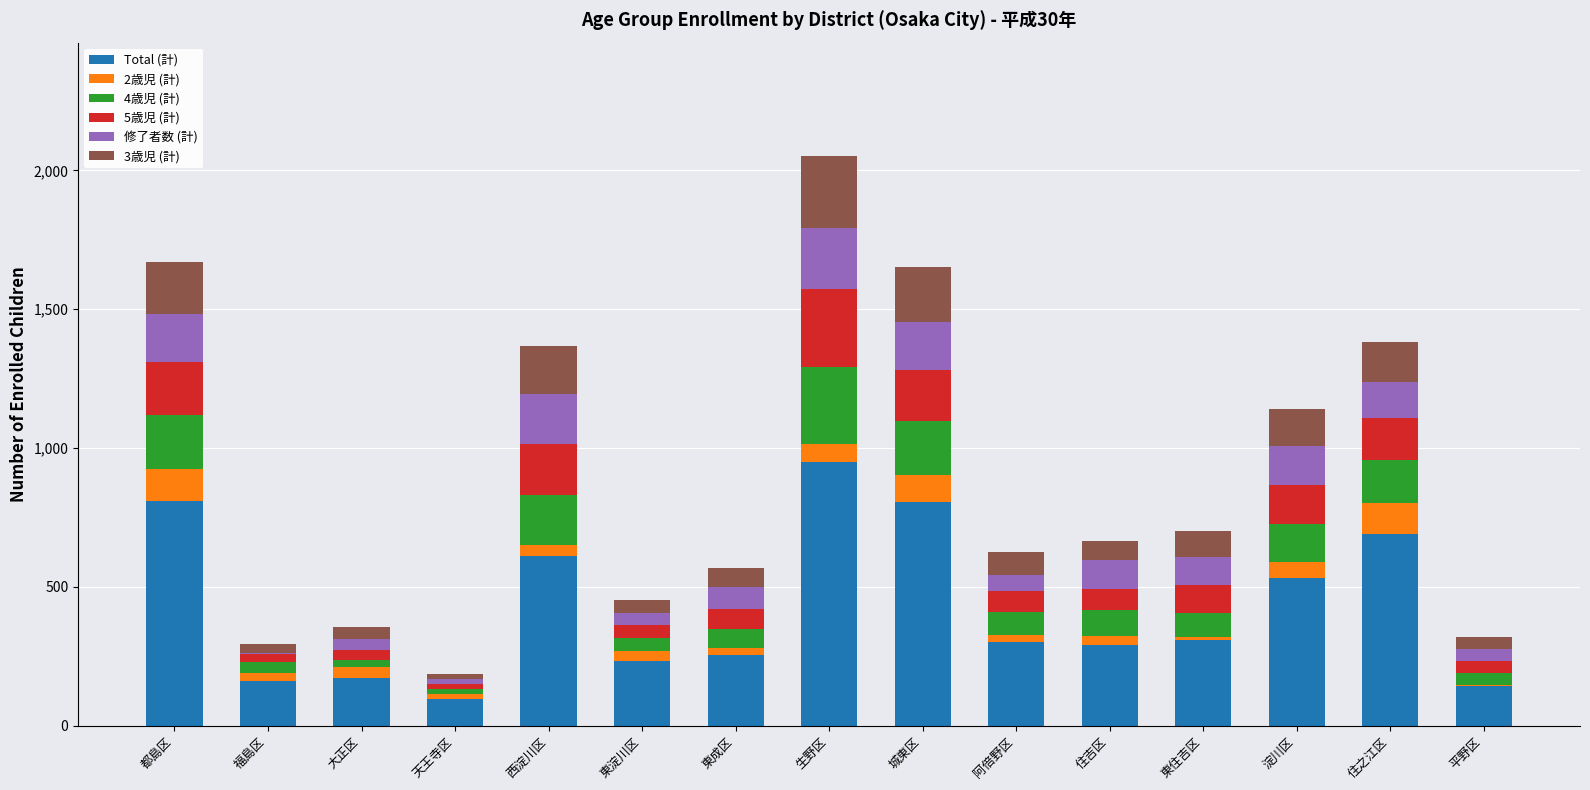

At which category is the sum across all series the highest?

生野区